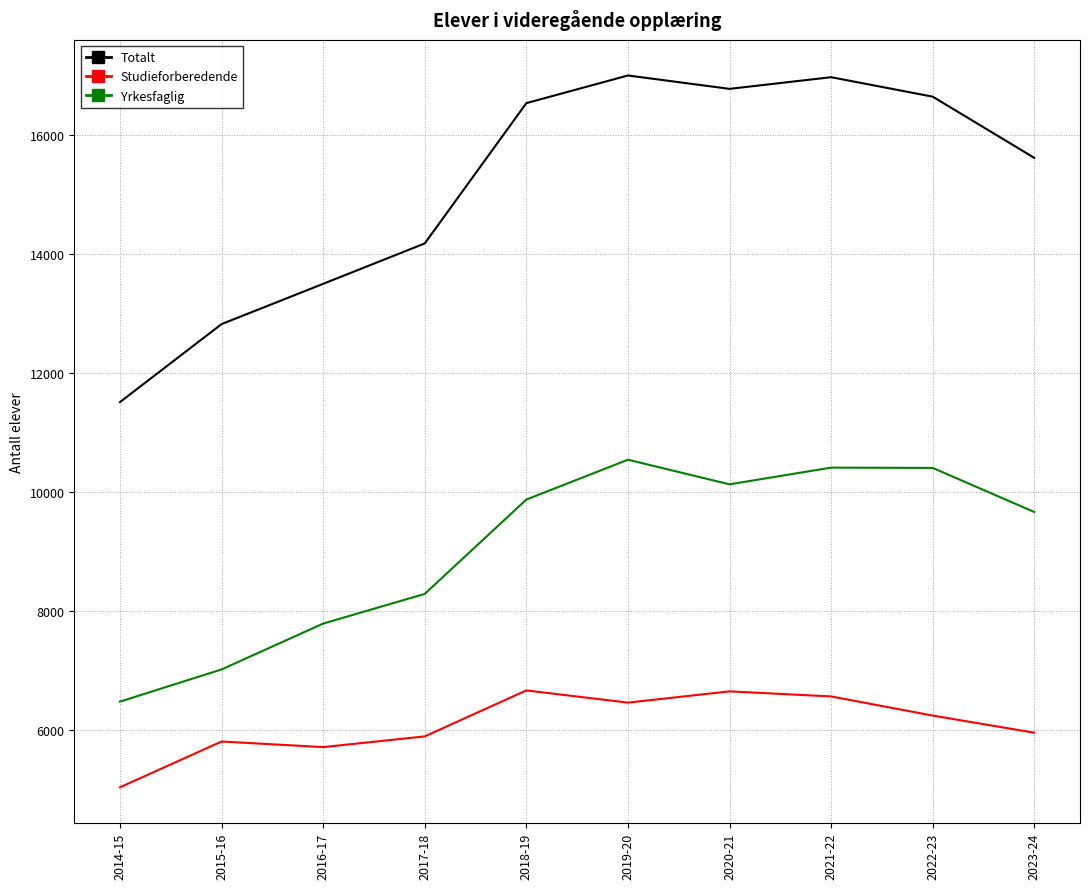

Which series has the largest total across all categories?

Totalt